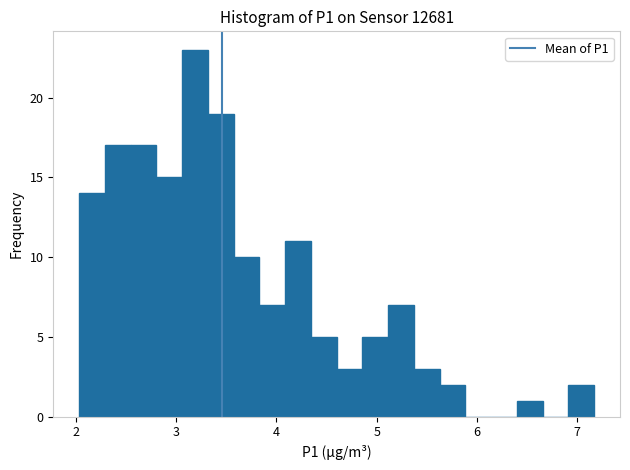

Read against the x-axis, roughly where is the centre of the tallest bar?

3.2